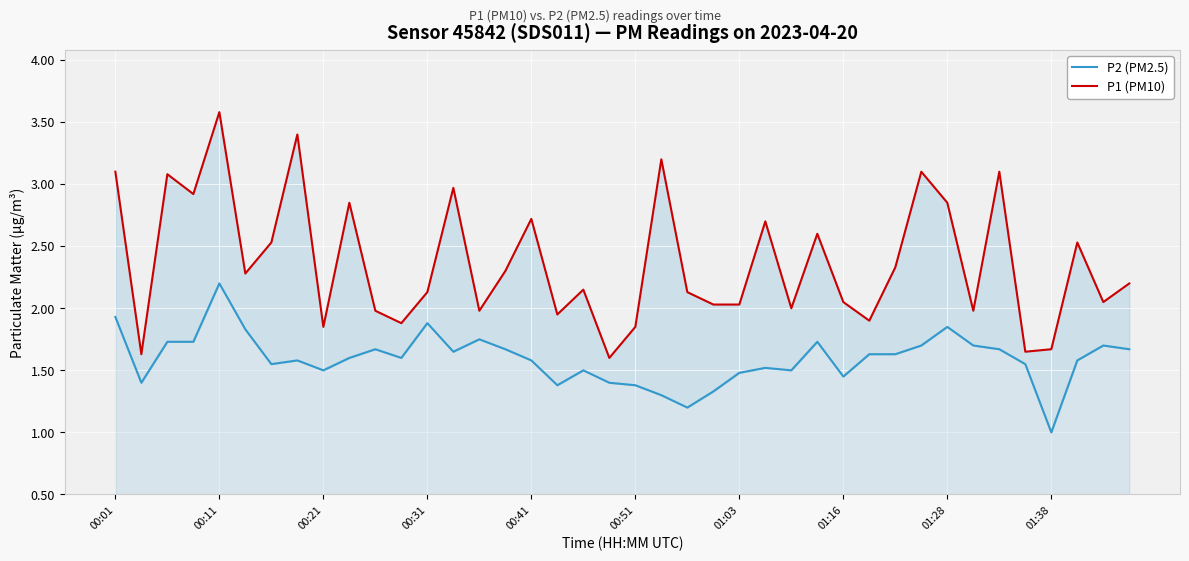

Reading left to right, what are all the values shown in this chart?

P2 (PM2.5): 1.9	1.4	1.7	1.7	2.2	1.8	1.6	1.6	1.5	1.6	1.7	1.6	1.9	1.6	1.8	1.7	1.6	1.4	1.5	1.4	1.4	1.3	1.2	1.3	1.5	1.5	1.5	1.7	1.4	1.6	1.6	1.7	1.9	1.7	1.7	1.6	1.0	1.6	1.7	1.7
P1 (PM10): 3.1	1.6	3.1	2.9	3.6	2.3	2.5	3.4	1.9	2.9	2.0	1.9	2.1	3.0	2.0	2.3	2.7	1.9	2.1	1.6	1.9	3.2	2.1	2.0	2.0	2.7	2.0	2.6	2.0	1.9	2.3	3.1	2.9	2.0	3.1	1.6	1.7	2.5	2.0	2.2